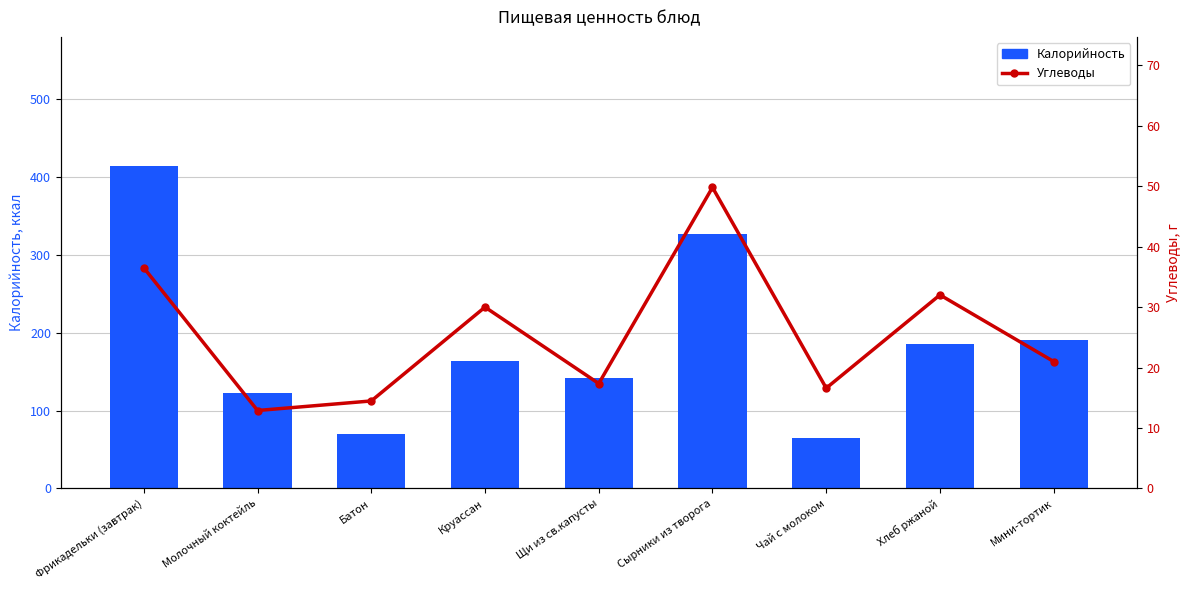

What is the average value of the Калорийность series?

186.6